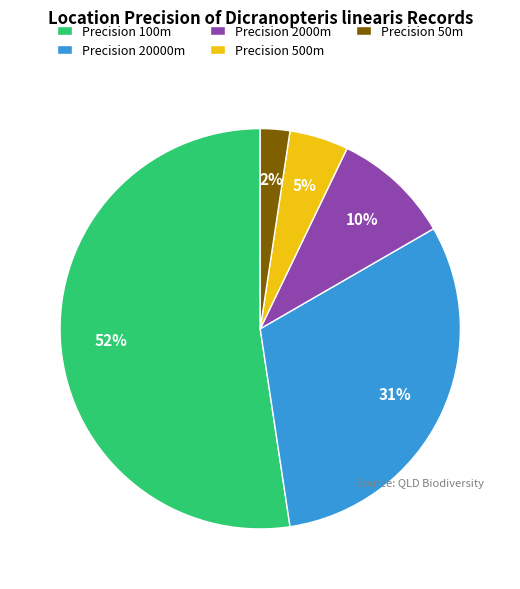

Is it true that Precision 50m is 2% of the pie?

True